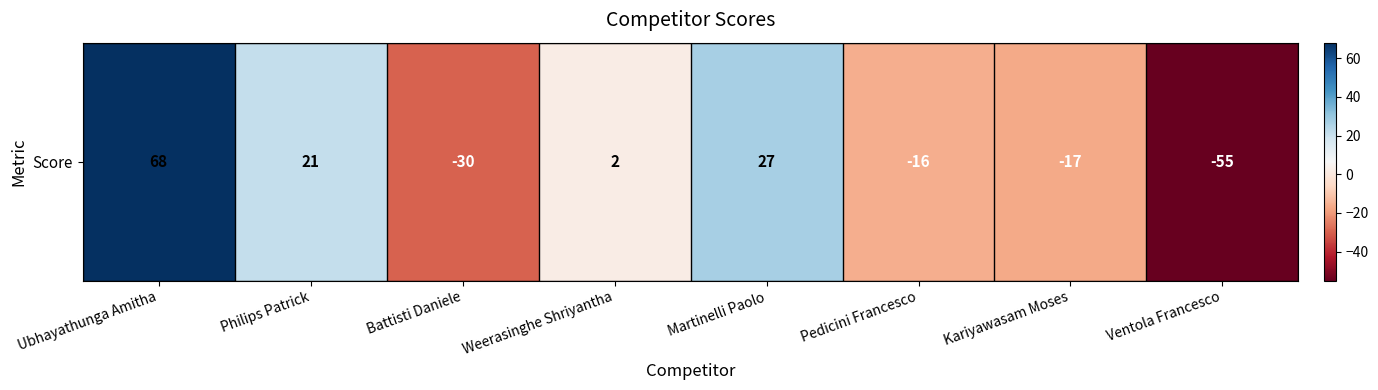

How many data points are less than 2?

4